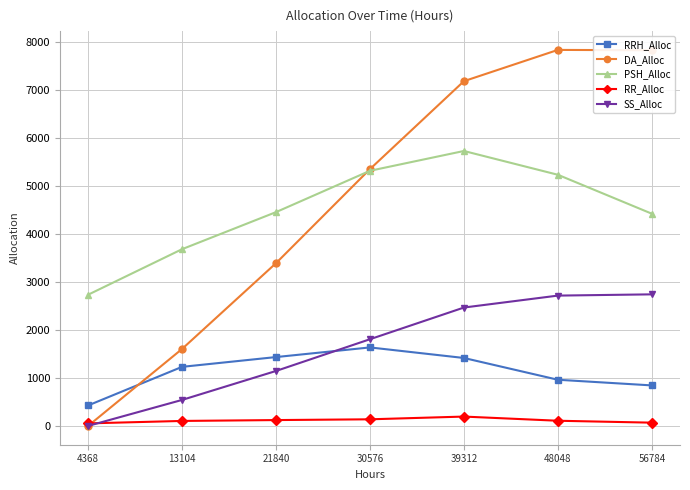

The DA_Alloc series shows 7190 at 39312. True or false?

True